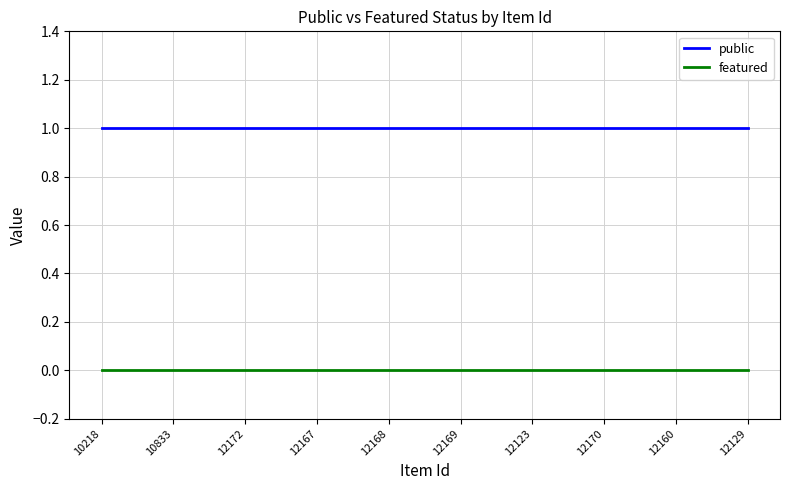

Reading left to right, extract all data points from this chart.

public: 1	1	1	1	1	1	1	1	1	1
featured: 0	0	0	0	0	0	0	0	0	0